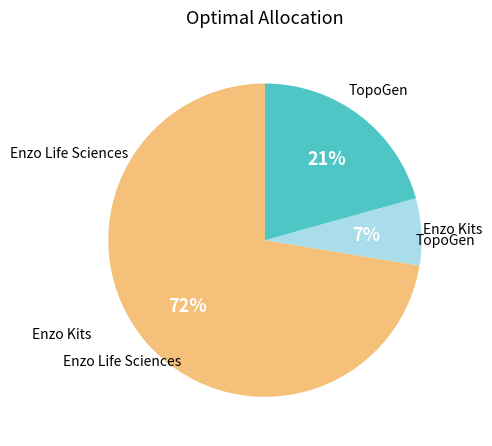

To the nearest percent, what is the average slice percentage?

33%